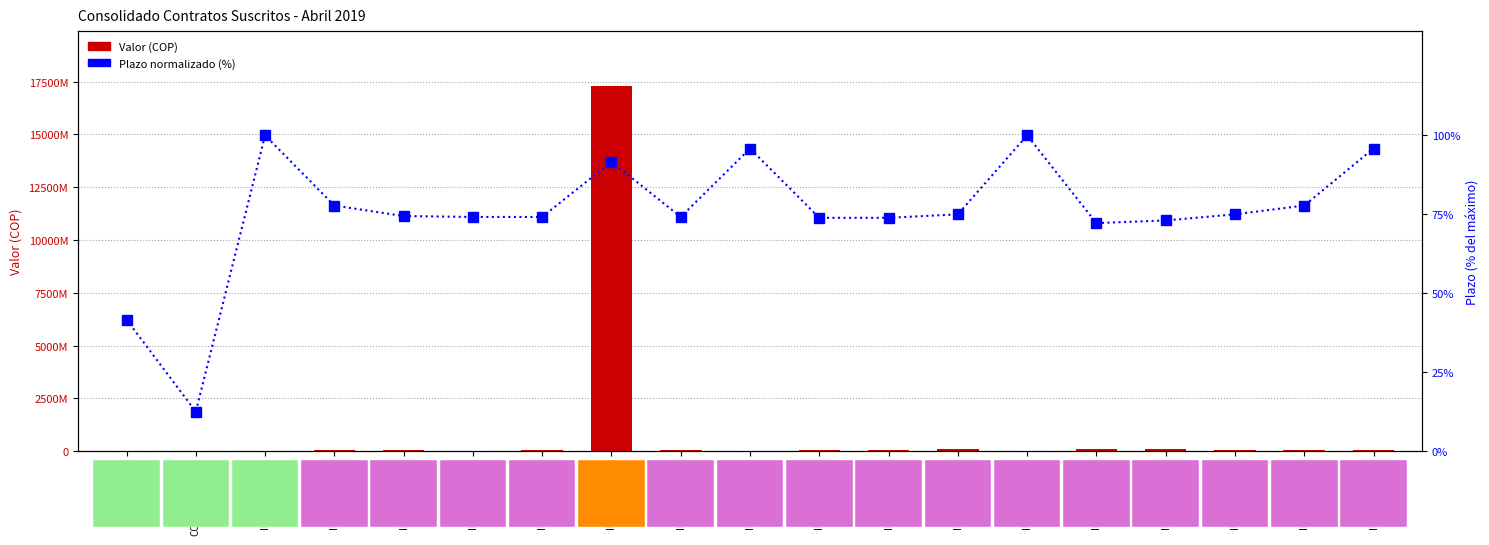

What is the difference between the Plazo (normalizado %) values at IDU-1264-2019 and IDU-1271-2019?

21.9